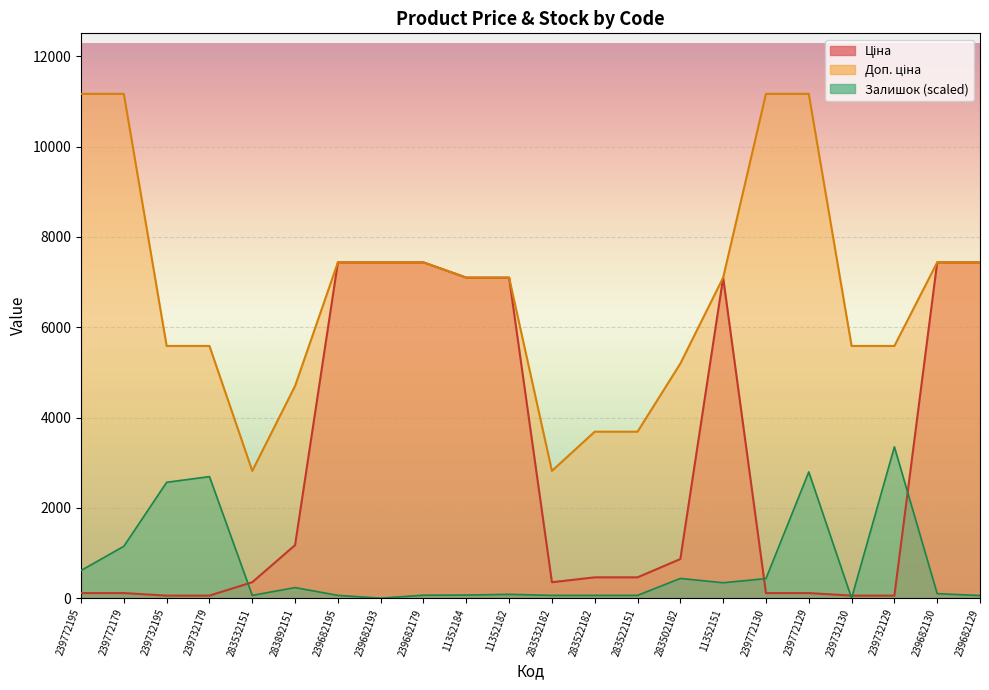

List the series in order of their peak value, highest first.

Доп. ціна, Ціна, Залишок